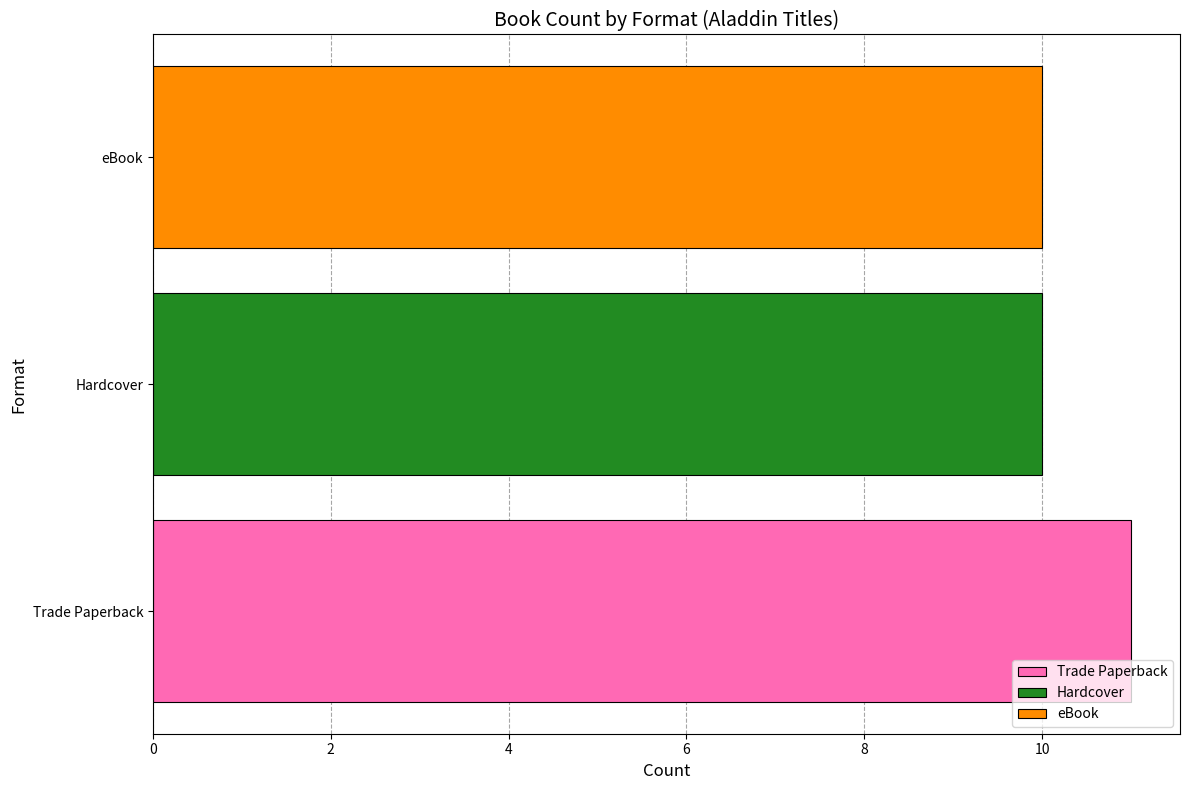

At which category does the chart reach its peak across all series?

Trade Paperback